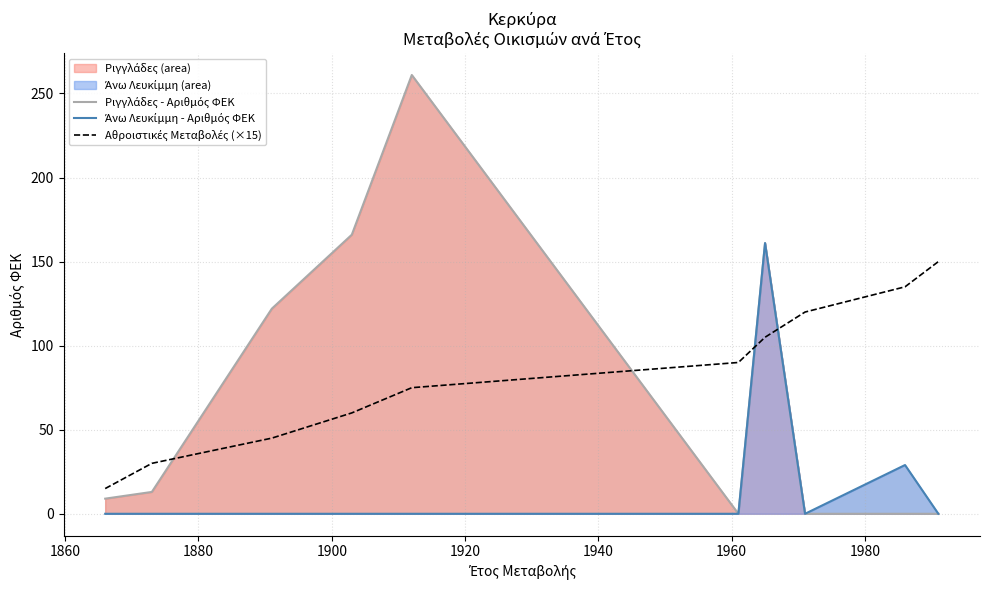

How many interior local valleys does the Ριγγλάδες - Αριθμός ΦΕΚ series have?

1